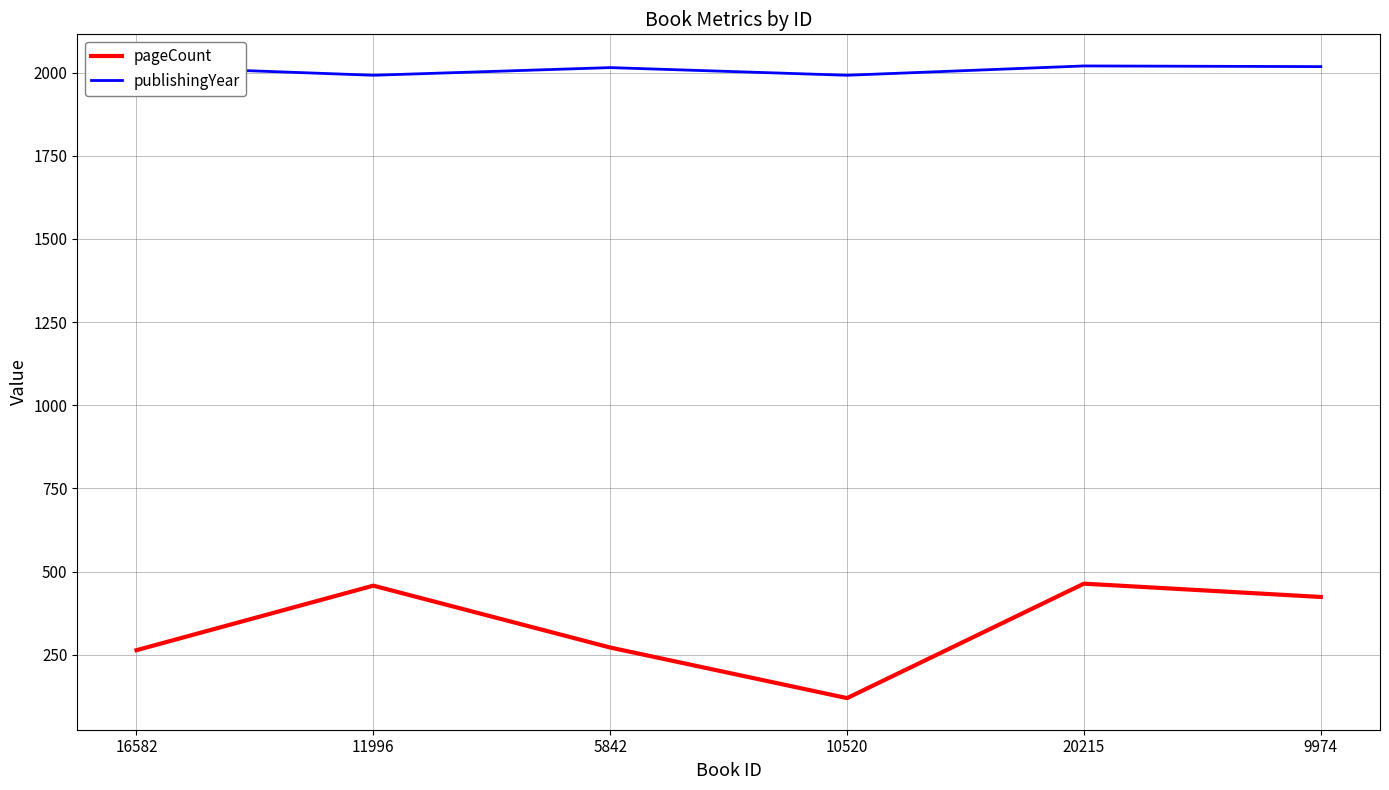

How many lines are shown in the chart?

2